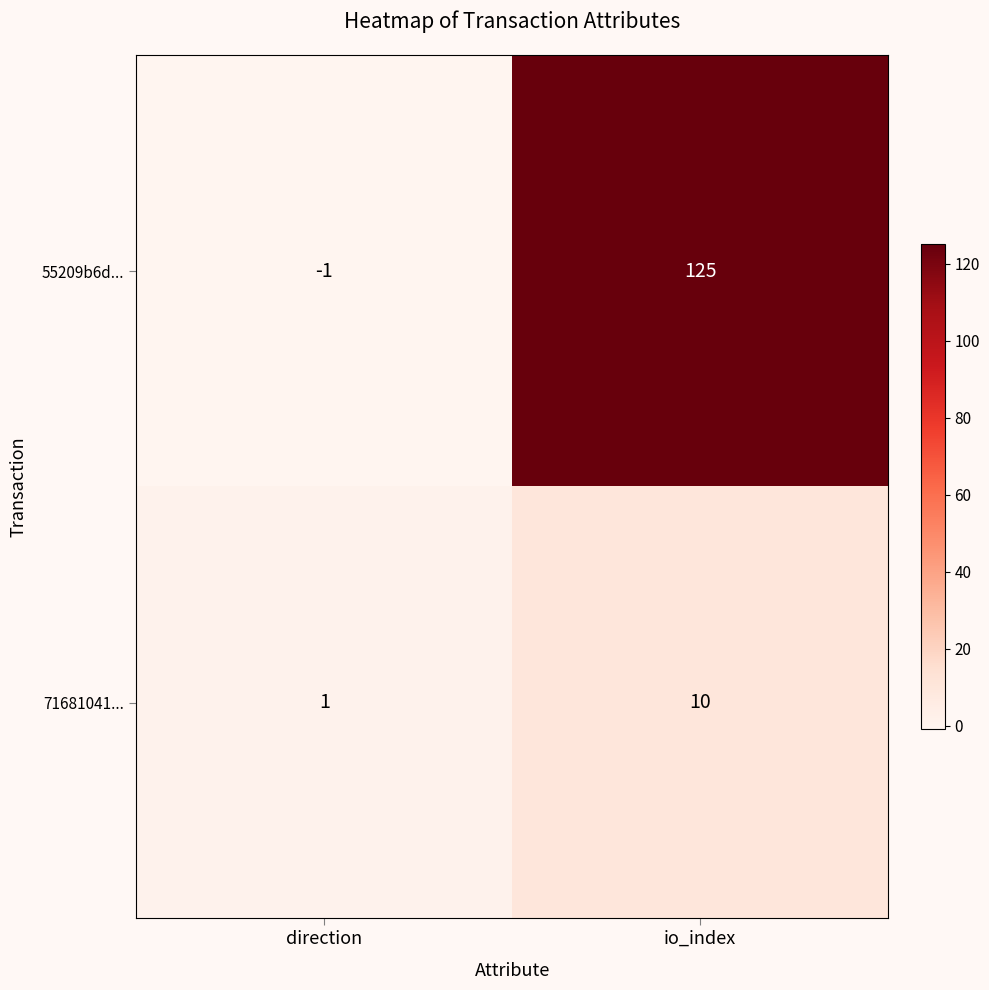

Reading left to right, list all the values displayed in this chart.

55209b6d...: -1	125
71681041...: 1	10